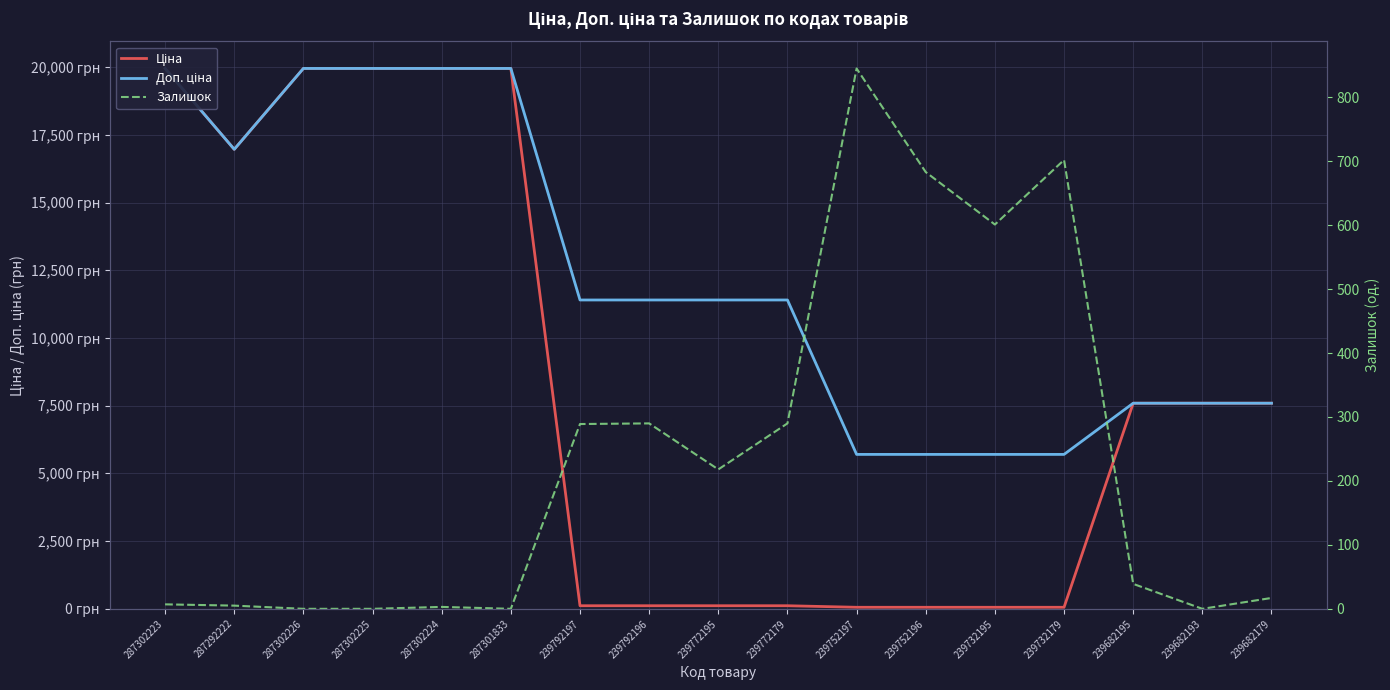

How many times do Залишок and Ціна cross each other?

2